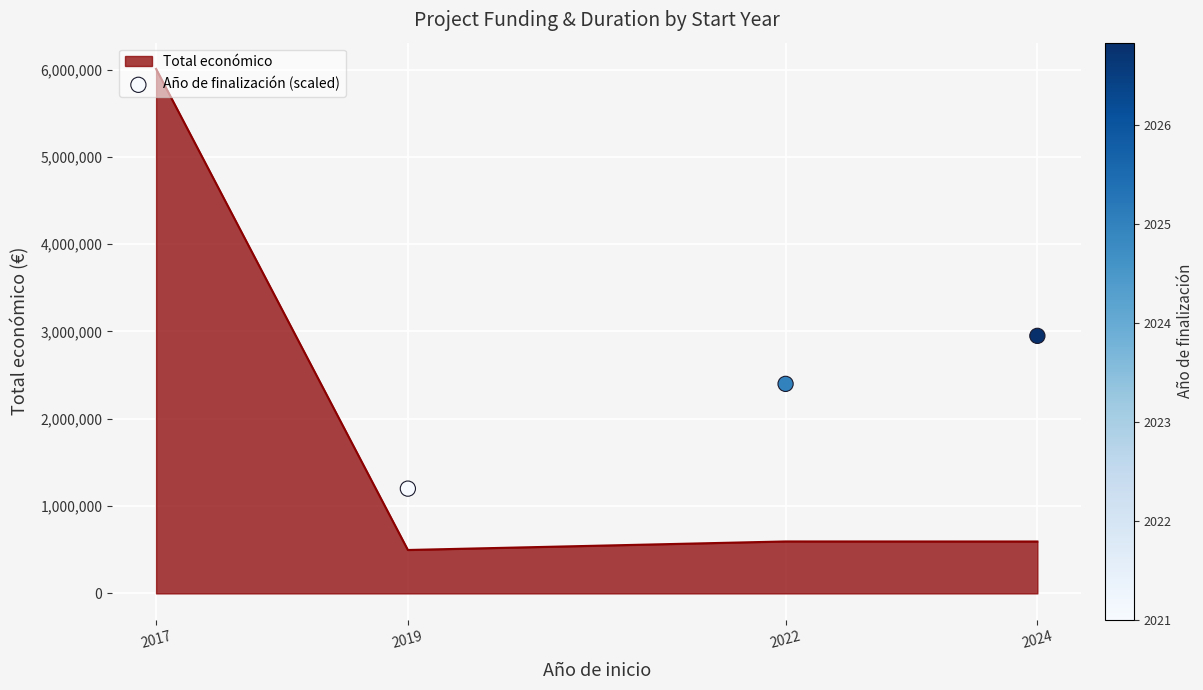

At which category does Total económico reach its first local peak?

2022